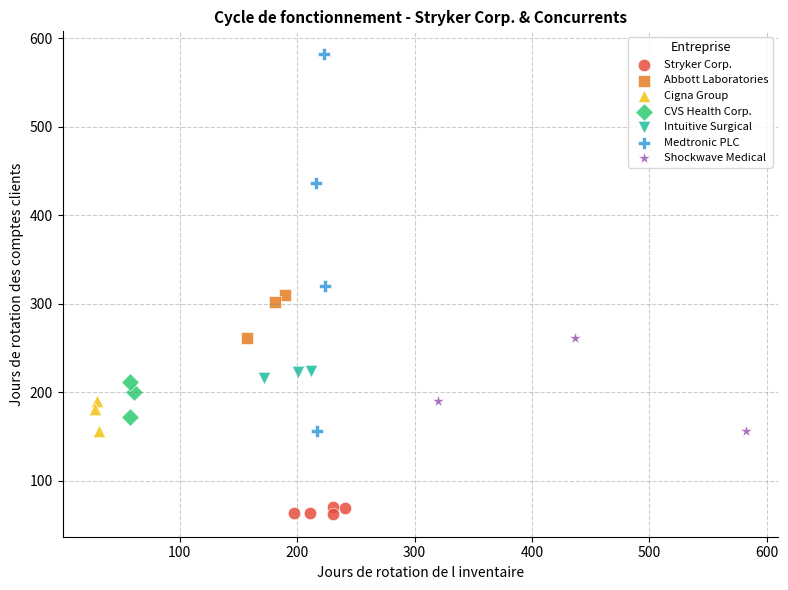

What are all the series names shown in the legend?

Stryker Corp., Abbott Laboratories, Cigna Group, CVS Health Corp., Intuitive Surgical, Medtronic PLC, Shockwave Medical